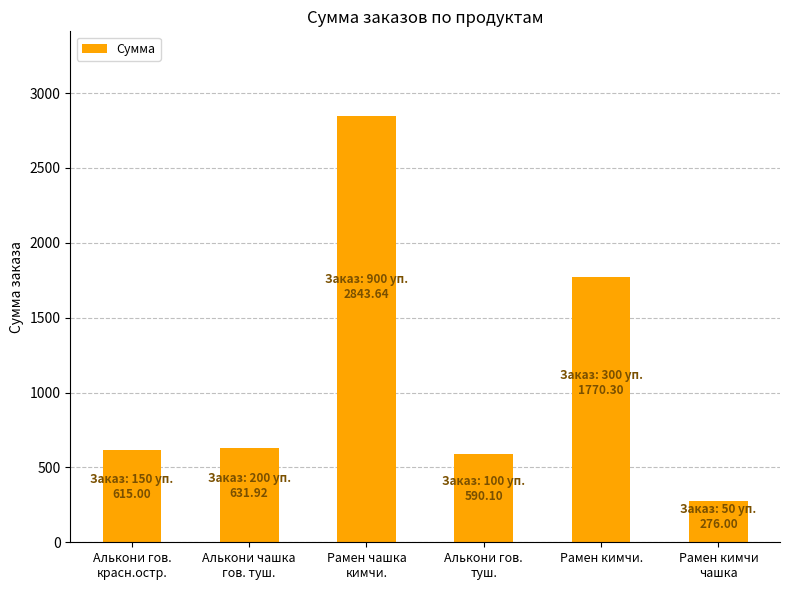

What is the difference between the second highest and minimum values?

1494.3